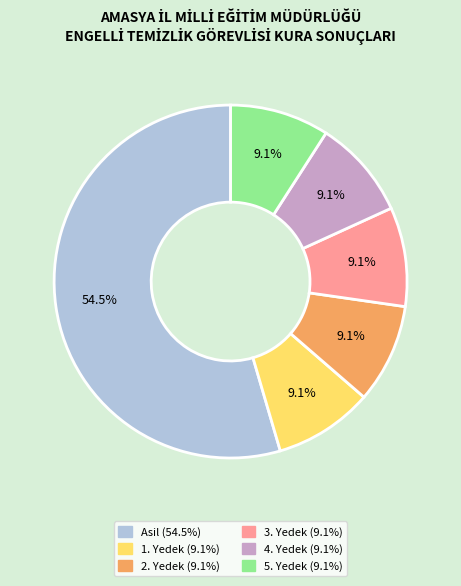

What is the ratio of the value at 1. Yedek to the value at 2. Yedek?

1.0